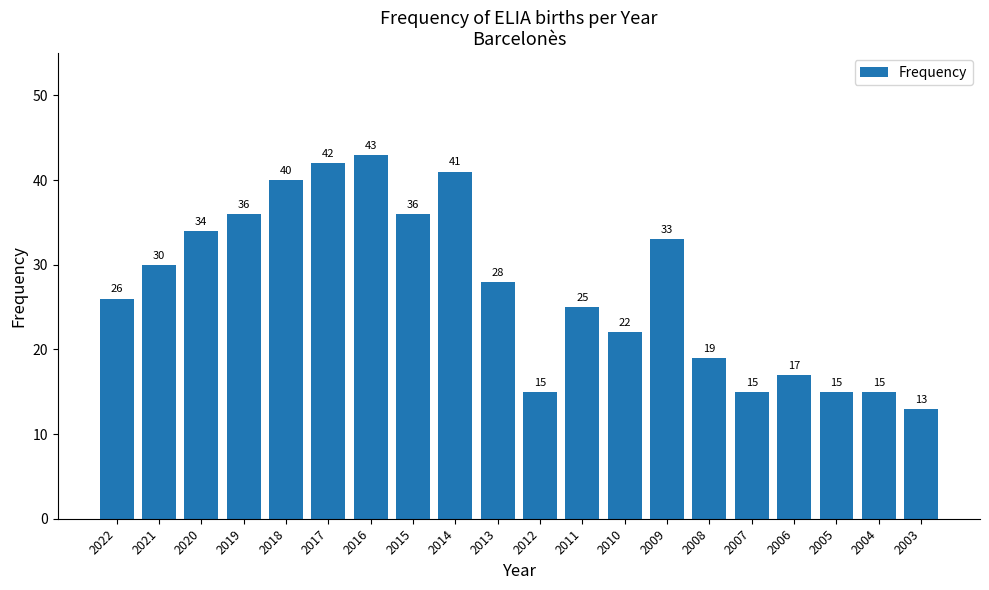

What is the ratio of the value at 2022 to the value at 2006?

1.5